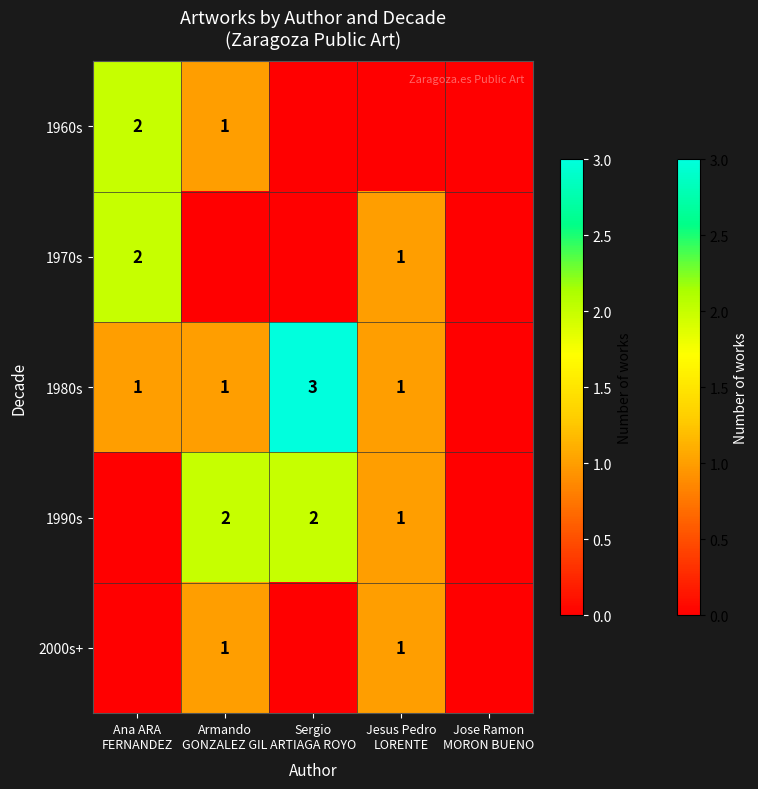

What is the greatest value displayed?

3